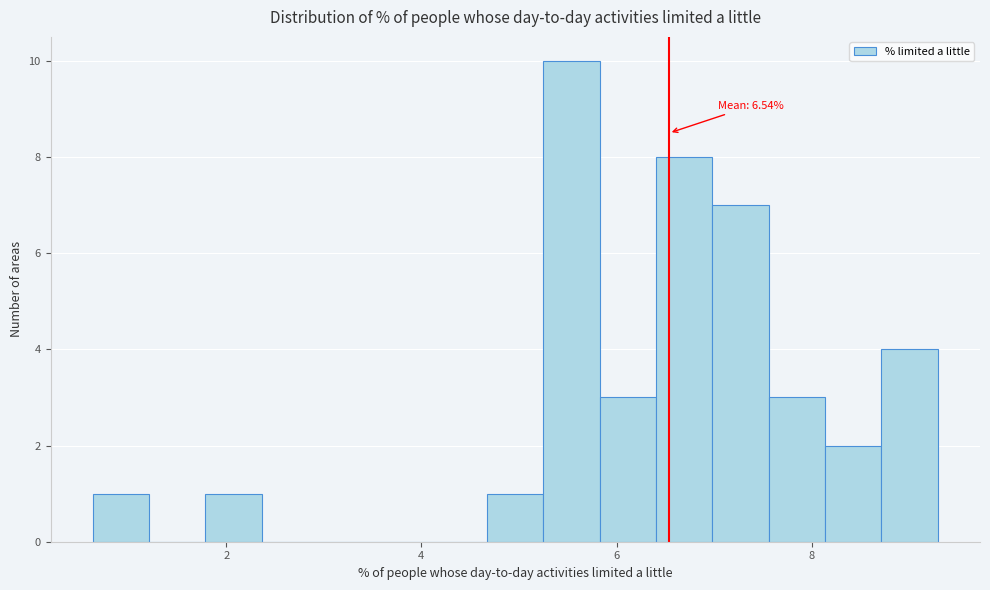

Around what value on the x-axis is the tallest bar? Give the approximate position of its centre, as read against the axis.

5.6